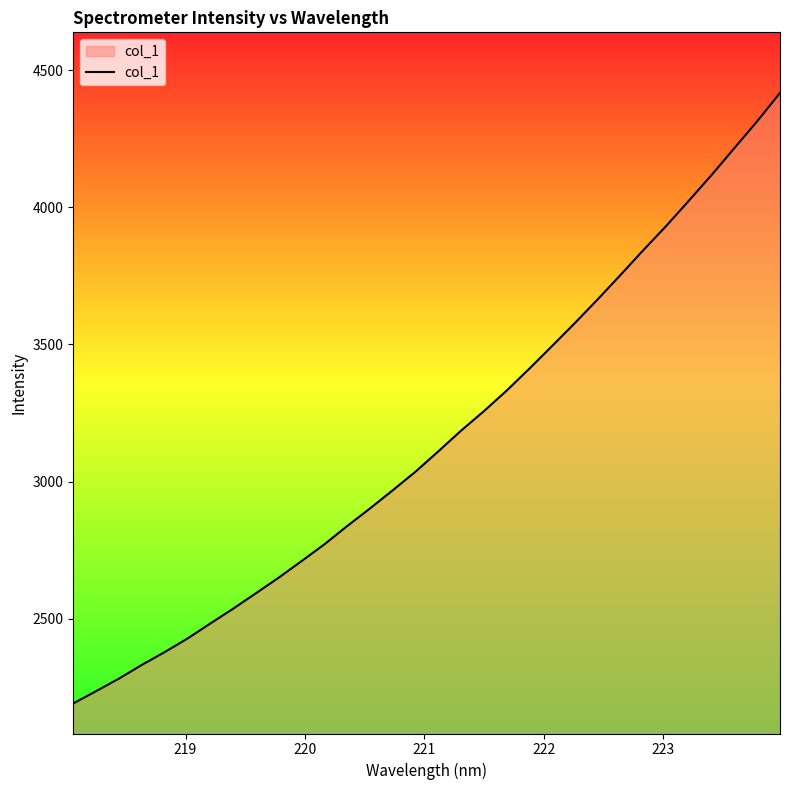

What is the difference between the second highest and second lowest values?

2077.5